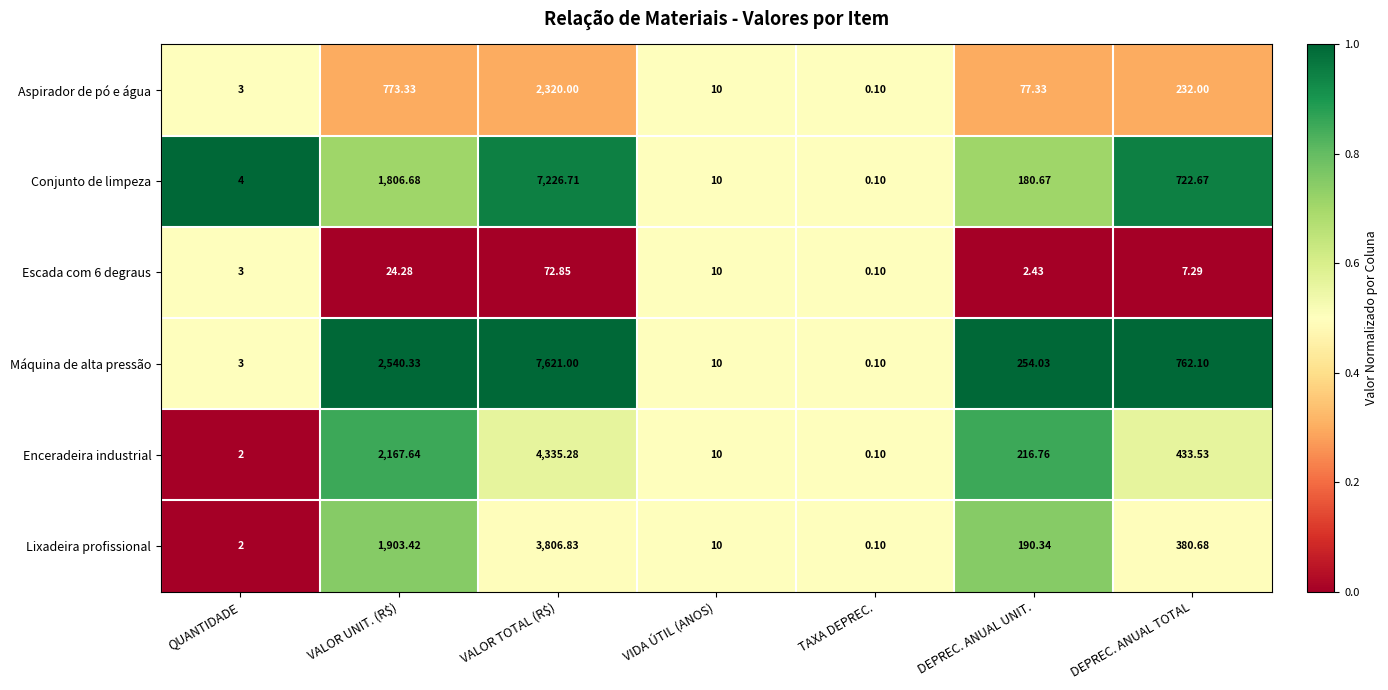

Where does the Enceradeira industrial series first go above 216?

VALOR UNIT. (R$)